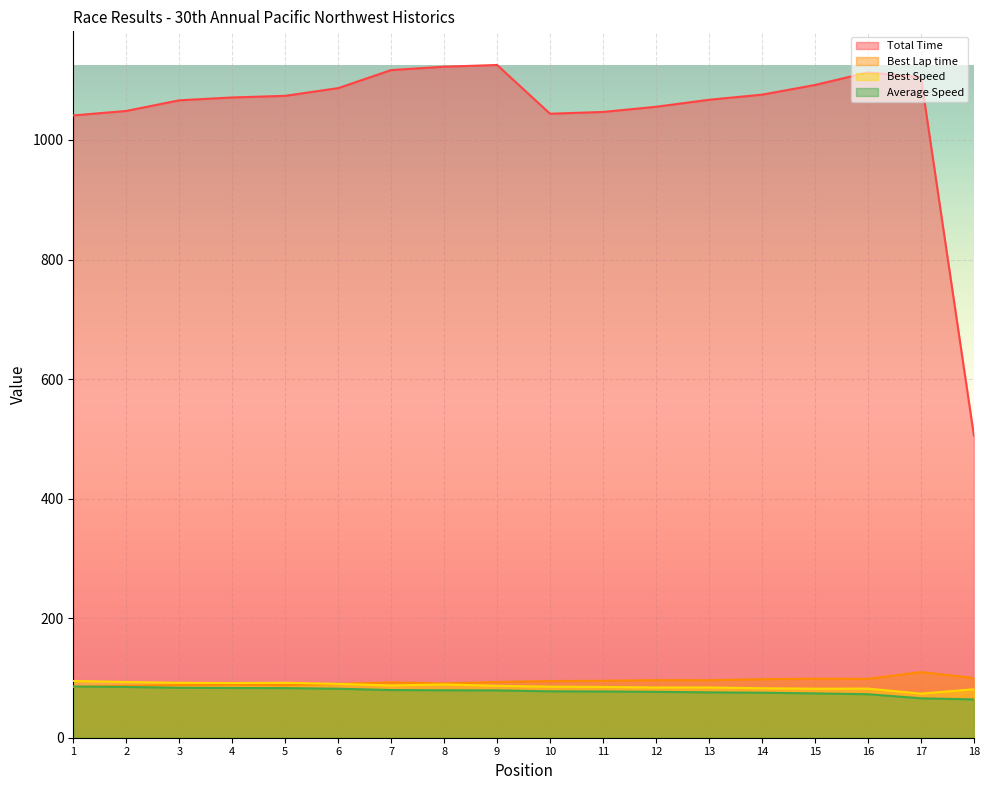

Reading right to left, list all the values displayed in this chart.

Total Time: 18=505.5	17=1105.1	16=1113.0	15=1092.0	14=1075.8	13=1067.2	12=1055.5	11=1046.9	10=1043.9	9=1125.4	8=1122.5	7=1116.9	6=1086.7	5=1073.8	4=1071.1	3=1066.3	2=1048.5	1=1041.0
Best Lap time: 18=99.8	17=109.8	16=98.5	15=98.8	14=97.8	13=96.3	12=96.3	11=95.3	10=94.8	9=93.2	8=90.8	7=92.6	6=90.0	5=88.1	4=88.6	3=88.2	2=86.9	1=85.3
Best Speed: 18=81.1	17=73.8	16=82.2	15=82.0	14=82.8	13=84.1	12=84.1	11=85.0	10=85.4	9=86.9	8=89.2	7=87.4	6=90.0	5=92.0	4=91.5	3=91.9	2=93.2	1=95.0
Average Speed: 18=64.1	17=66.0	16=72.8	15=74.2	14=75.3	13=75.9	12=76.7	11=77.4	10=77.6	9=79.2	8=79.4	7=79.8	6=82.0	5=83.0	4=83.2	3=83.6	2=85.0	1=85.6